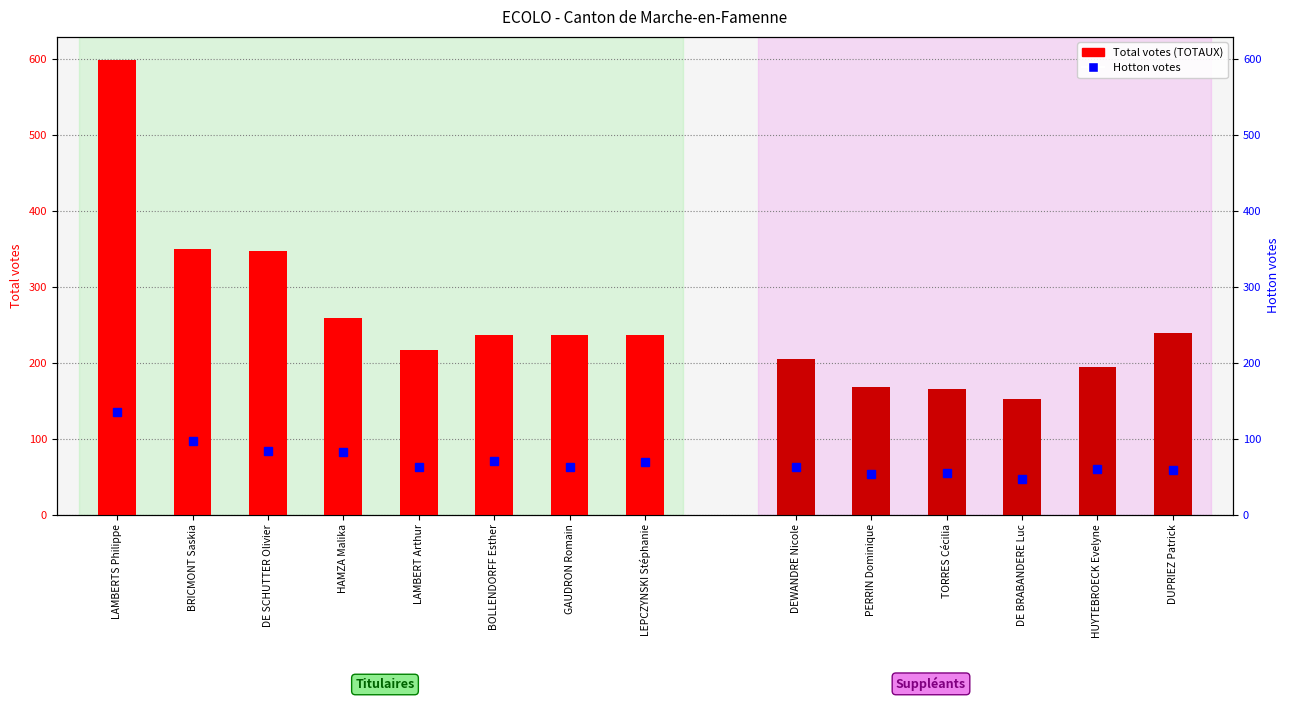

Rank the categories by value from highest to lowest.

LAMBERTS Philippe, BRICMONT Saskia, DE SCHUTTER Olivier, HAMZA Malika, BOLLENDORFF Esther, GAUDRON Romain, LEPCZYNSKI Stéphanie, LAMBERT Arthur